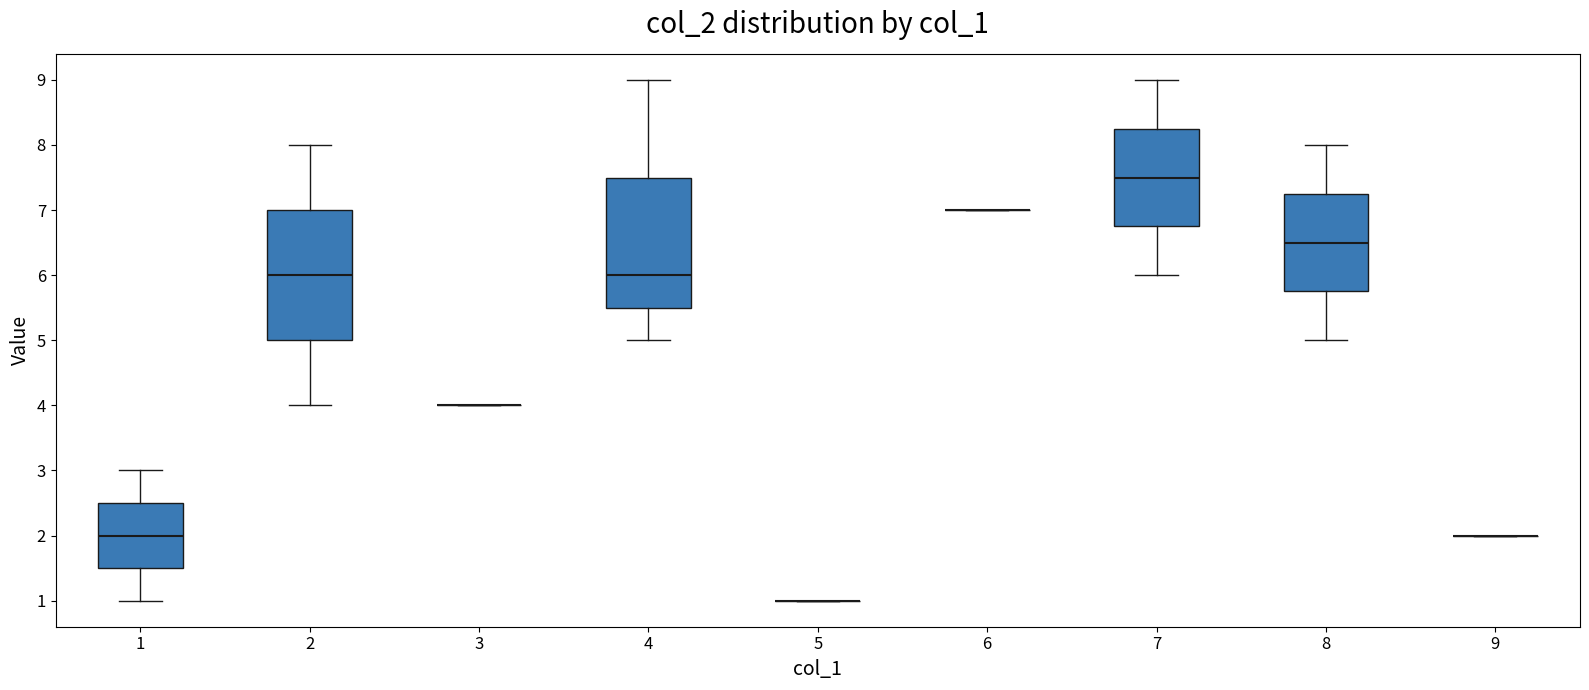

Reading left to right, transcribe this box plot: for each box, give where its median line is, the range the box spans, and where its two whiskers end, as read against the y-axis. The values are not printed on the chart, so give them approximately, as read against the axis.

1: median 2.0, box 1.5 to 2.5, whiskers 1.0 to 3.0
2: median 6.0, box 5.0 to 7.0, whiskers 4.0 to 8.0
3: box collapsed to a line at 4.0, whiskers 4.0 to 4.0
4: median 6.0, box 5.5 to 7.5, whiskers 5.0 to 9.0
5: box collapsed to a line at 1.0, whiskers 1.0 to 1.0
6: box collapsed to a line at 7.0, whiskers 7.0 to 7.0
7: median 7.5, box 6.8 to 8.3, whiskers 6.0 to 9.0
8: median 6.5, box 5.8 to 7.3, whiskers 5.0 to 8.0
9: box collapsed to a line at 2.0, whiskers 2.0 to 2.0